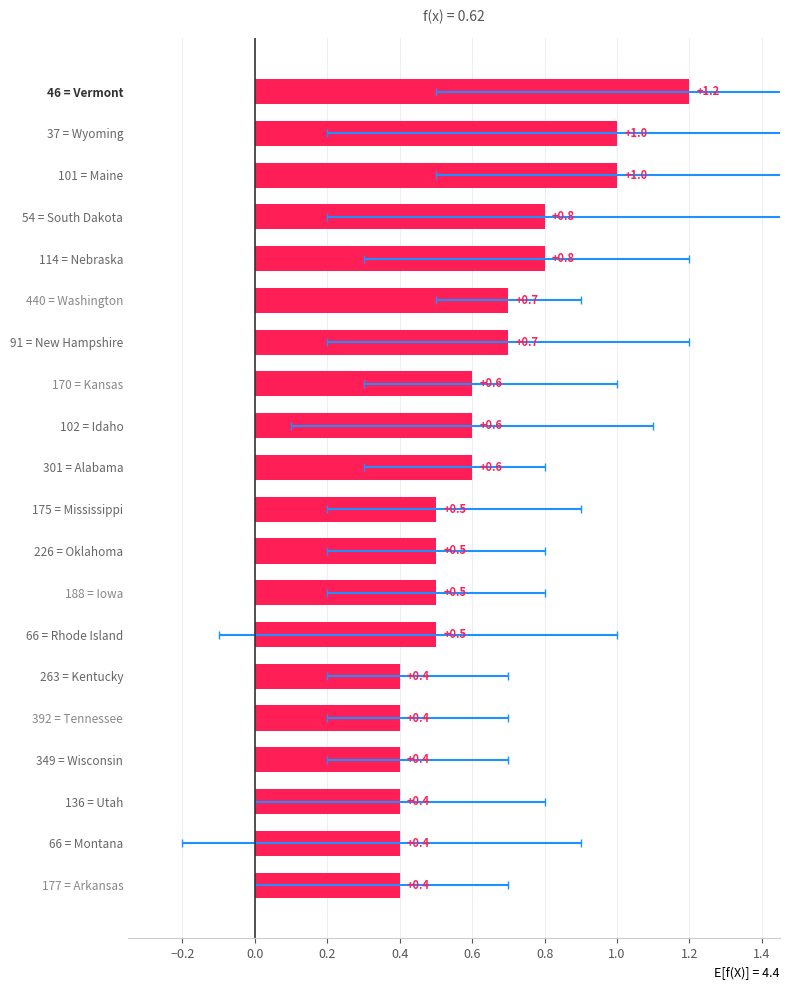

Count the values in the range 0 to 1.

19